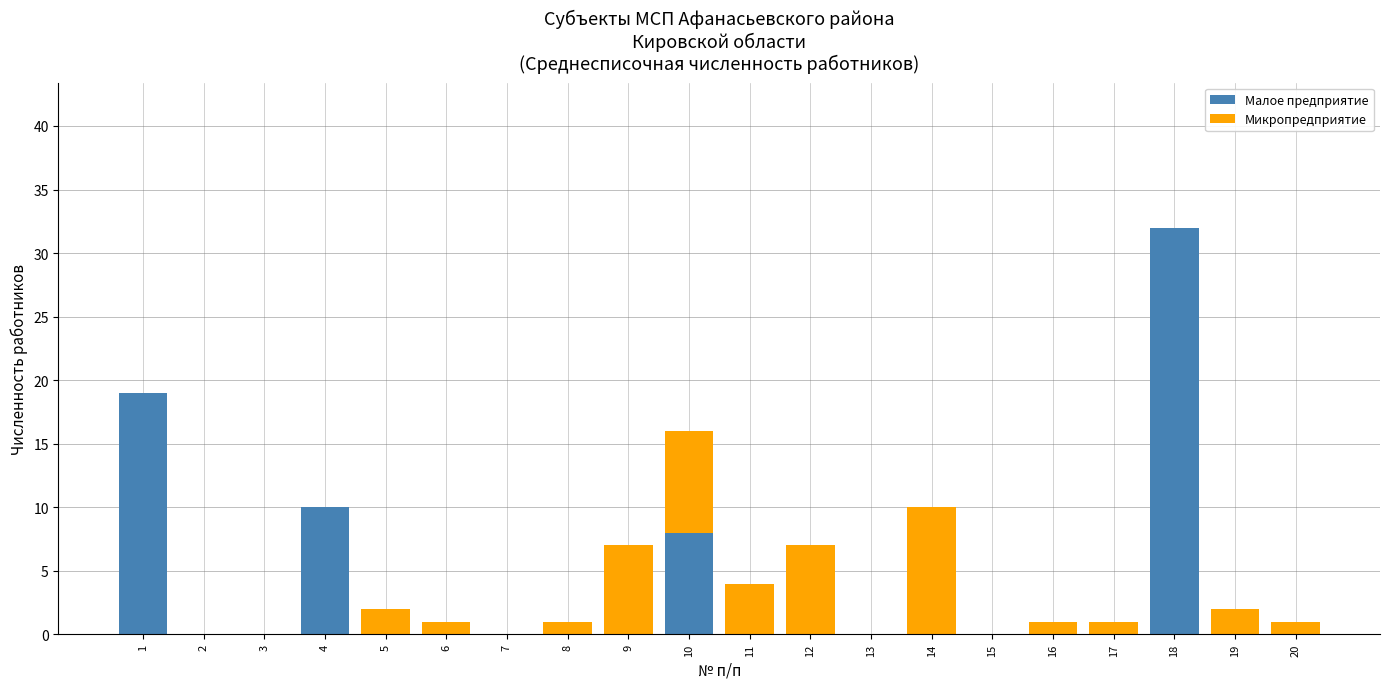

What is the sum of all Малое предприятие values?

69